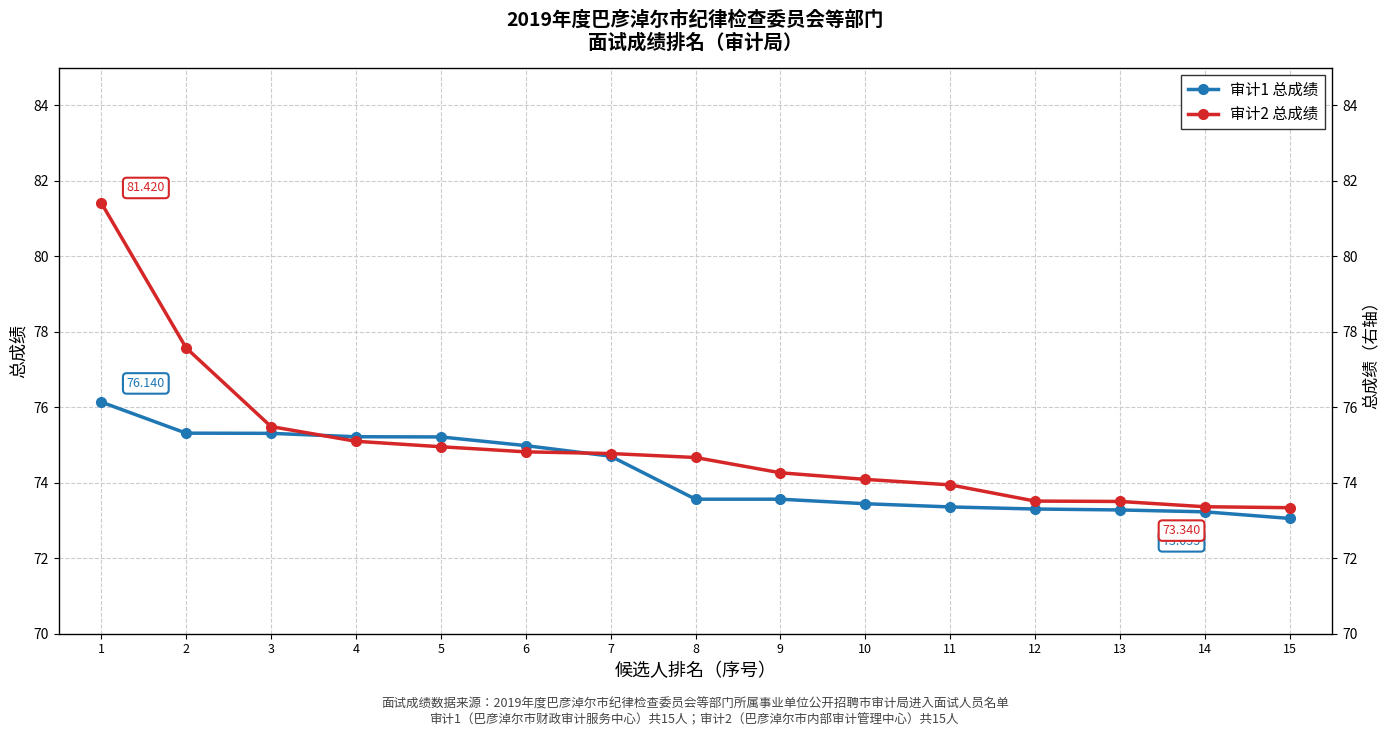

Which series has the widest spread of values?

审计2 总成绩